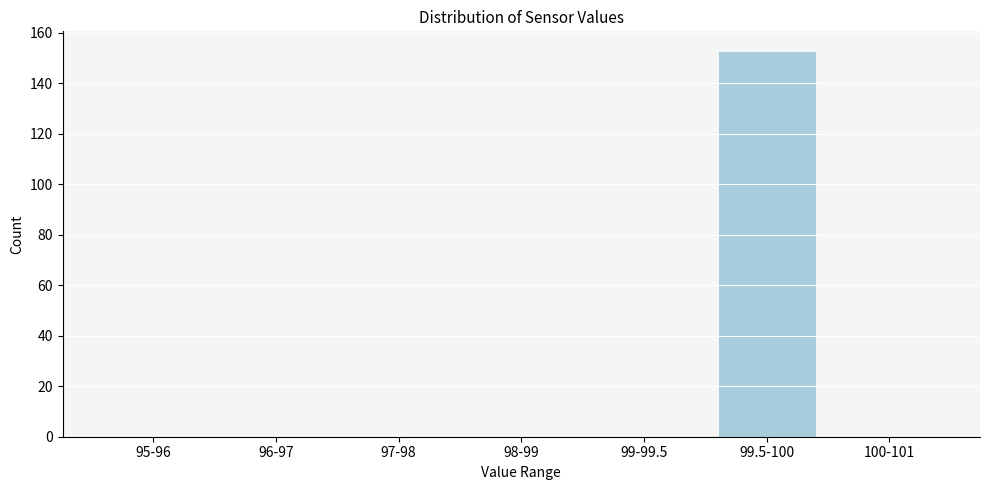

Reading left to right, extract all data points from this chart.

95-96=0	96-97=0	97-98=0	98-99=0	99-99.5=0	99.5-100=153	100-101=0